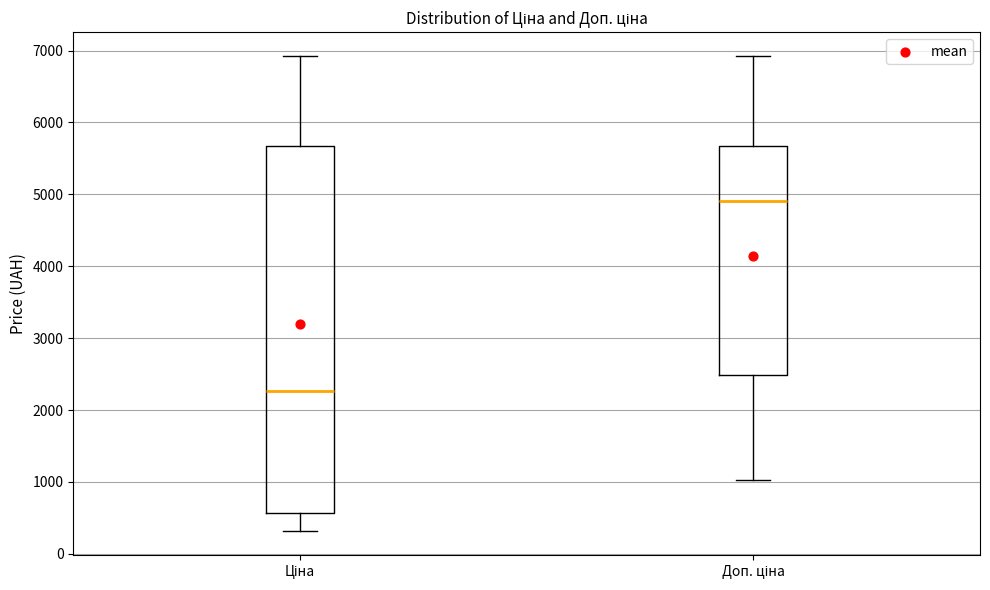

Where is the lower edge of the box for Ціна on the y-axis? The values are not printed on the chart, so give them approximately, as read against the axis.

600